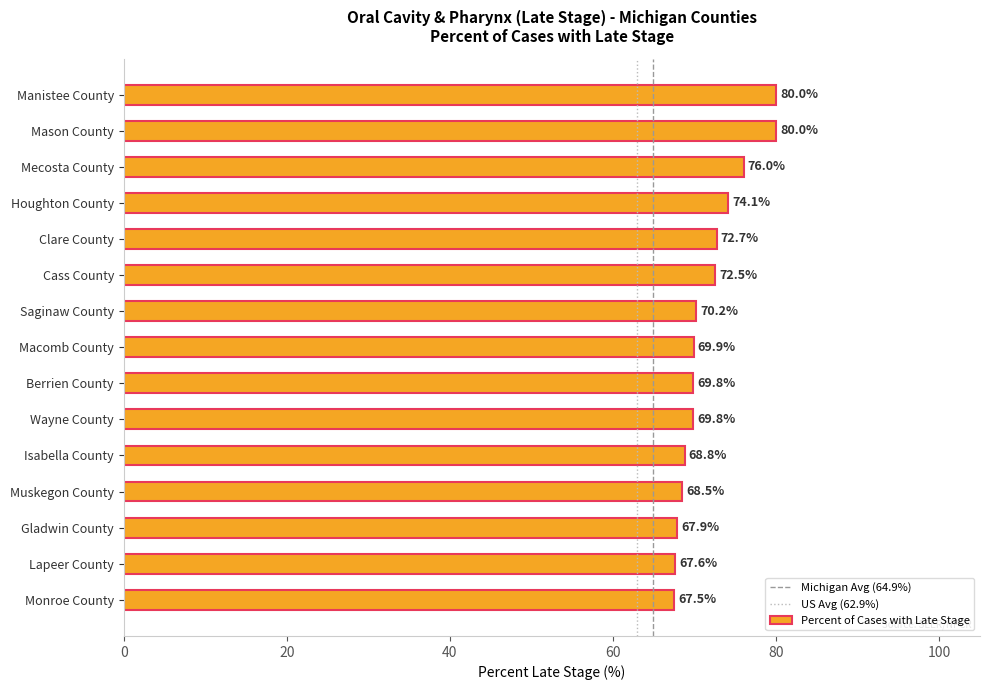

What is the label of the 14th bar from the bottom?

Mason County